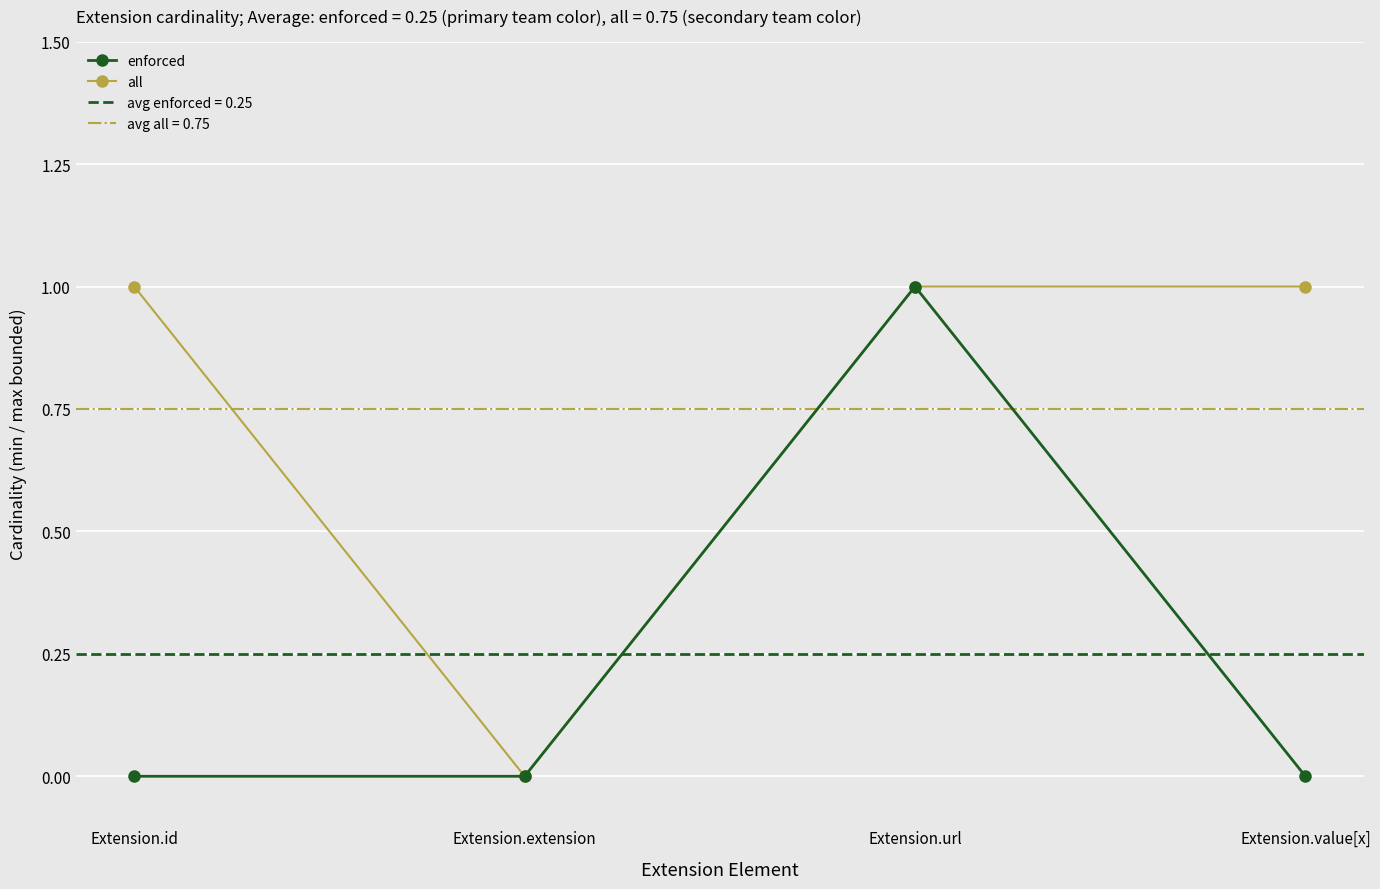

Is it true that all equals 2 at Extension.id?

False